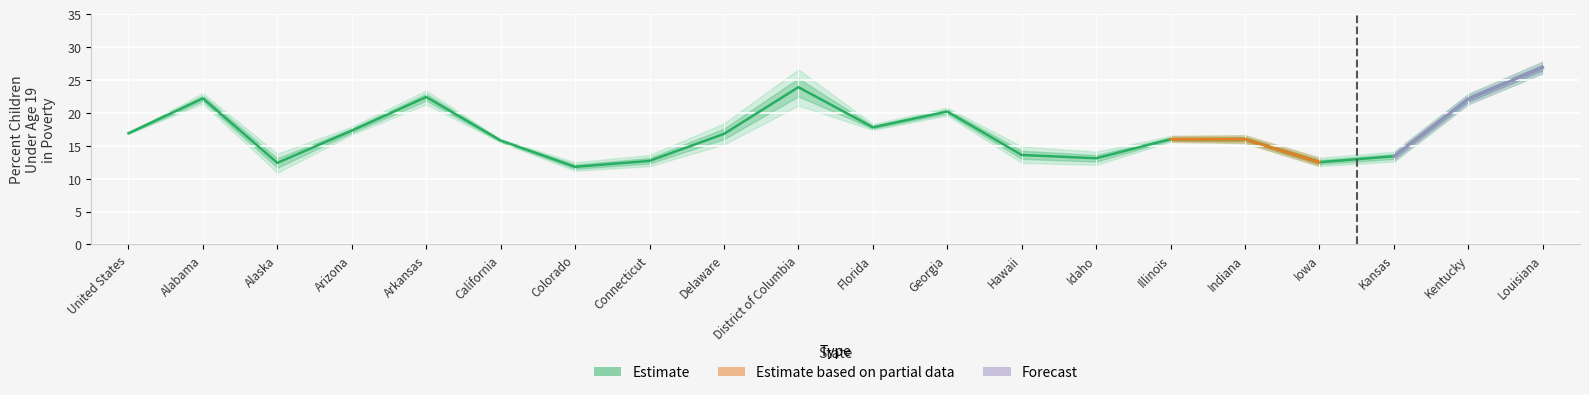

True or false: UPPER has a value of 16.0 at California.

True